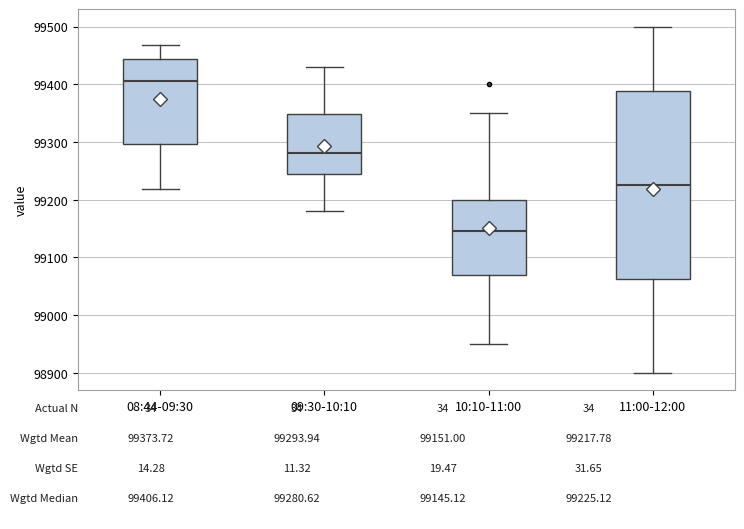

Comparing the boxes themselves (not the whiskers), which one is the tallest?

11:00-12:00